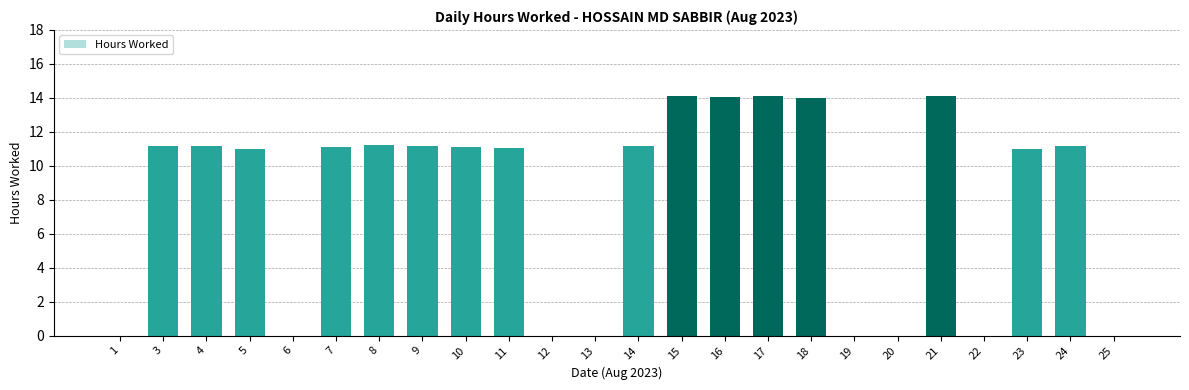

What is the sum of the values at 9 and 18?

25.2